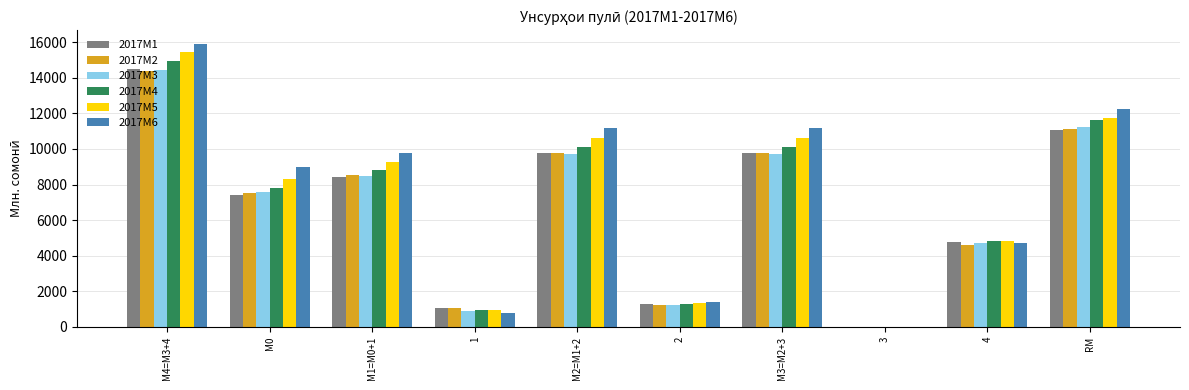

What is the sum of all 2017M2 values?

67974.3